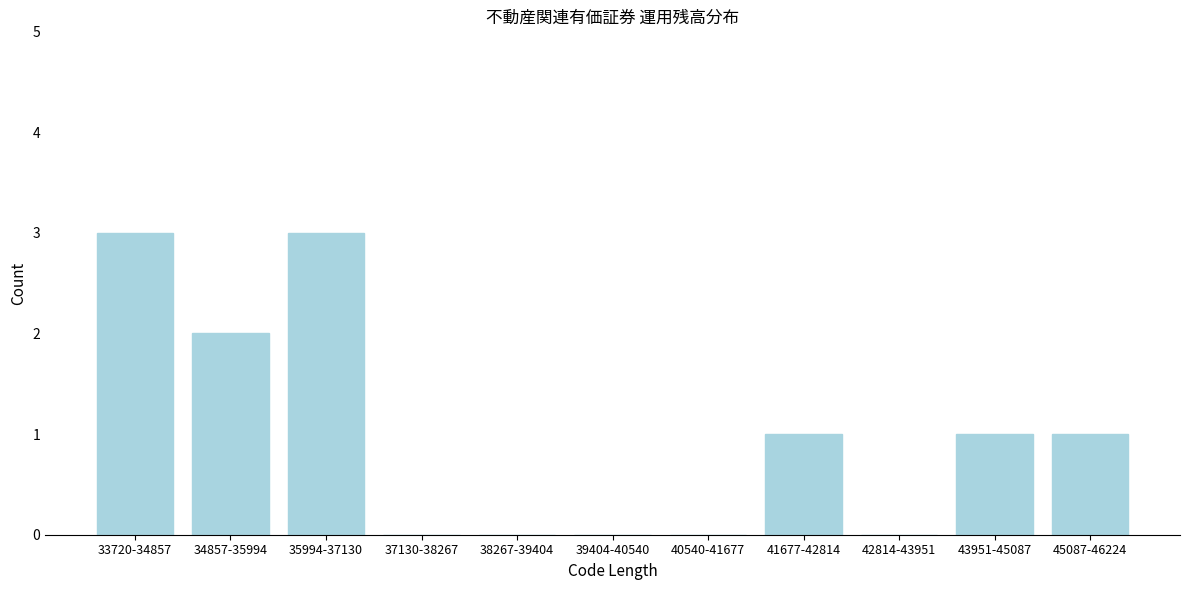

Reading left to right, transcribe all the data shown in this chart.

33720-34857=3	34857-35994=2	35994-37130=3	37130-38267=0	38267-39404=0	39404-40540=0	40540-41677=0	41677-42814=1	42814-43951=0	43951-45087=1	45087-46224=1